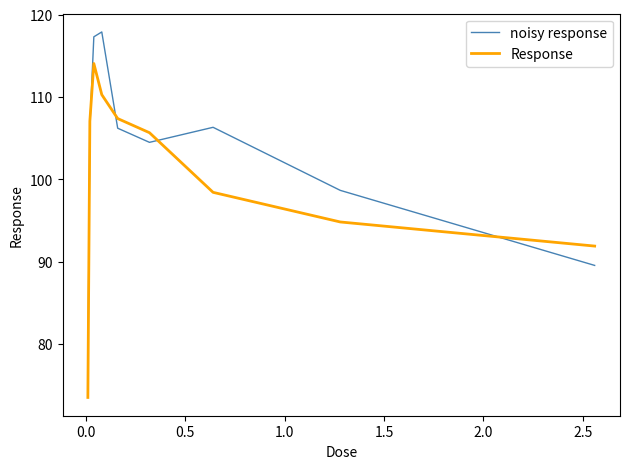

Which series has the largest range (max minus min)?

noisy response